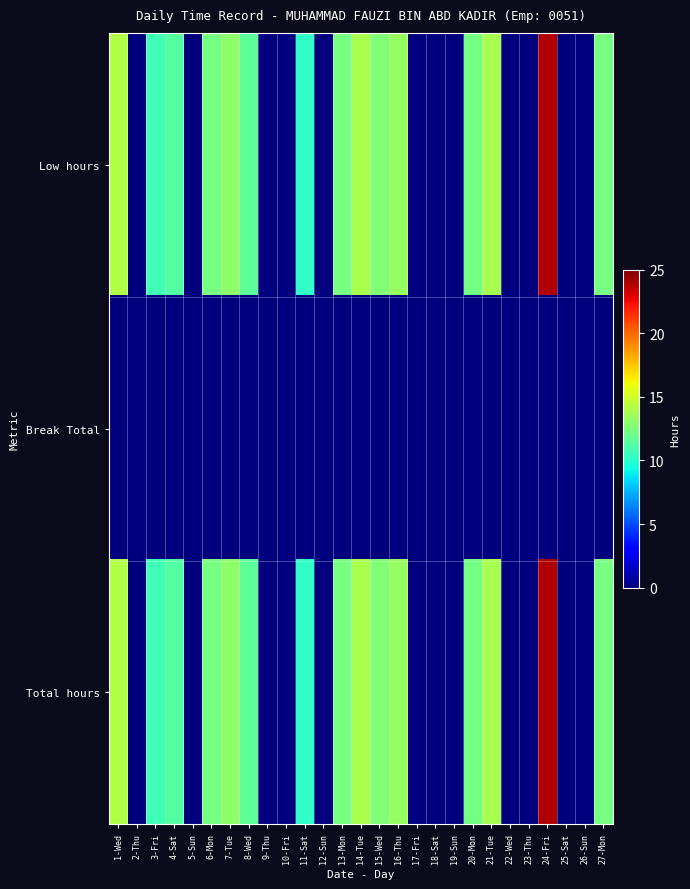

Reading right to left, extract all data points from this chart.

Low hours: 27-Mon=12.3	26-Sun=0.0	25-Sat=0.0	24-Fri=23.9	23-Thu=0.0	22-Wed=0.0	21-Tue=13.8	20-Mon=12.3	19-Sun=0.0	18-Sat=0.0	17-Fri=0.0	16-Thu=13.4	15-Wed=12.7	14-Tue=13.9	13-Mon=12.4	12-Sun=0.0	11-Sat=10.2	10-Fri=0.0	9-Thu=0.0	8-Wed=11.5	7-Tue=13.0	6-Mon=12.3	5-Sun=0.0	4-Sat=11.3	3-Fri=10.7	2-Thu=0.0	1-Wed=14.1
Break Total: 27-Mon=0.0	26-Sun=0.0	25-Sat=0.0	24-Fri=0.0	23-Thu=0.0	22-Wed=0.0	21-Tue=0.0	20-Mon=0.0	19-Sun=0.0	18-Sat=0.0	17-Fri=0.0	16-Thu=0.0	15-Wed=0.0	14-Tue=0.0	13-Mon=0.0	12-Sun=0.0	11-Sat=0.0	10-Fri=0.0	9-Thu=0.0	8-Wed=0.0	7-Tue=0.0	6-Mon=0.0	5-Sun=0.0	4-Sat=0.0	3-Fri=0.0	2-Thu=0.0	1-Wed=0.0
Total hours: 27-Mon=12.3	26-Sun=0.0	25-Sat=0.0	24-Fri=23.9	23-Thu=0.0	22-Wed=0.0	21-Tue=13.8	20-Mon=12.3	19-Sun=0.0	18-Sat=0.0	17-Fri=0.0	16-Thu=13.4	15-Wed=12.7	14-Tue=13.9	13-Mon=12.4	12-Sun=0.0	11-Sat=10.2	10-Fri=0.0	9-Thu=0.0	8-Wed=11.5	7-Tue=13.0	6-Mon=12.3	5-Sun=0.0	4-Sat=11.3	3-Fri=10.7	2-Thu=0.0	1-Wed=14.1